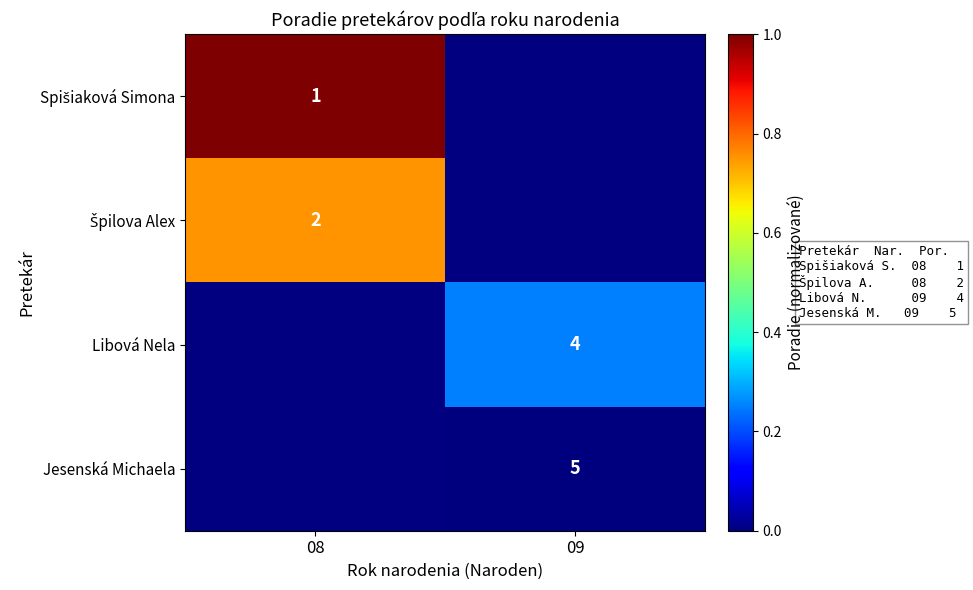

How many distinct data groups are displayed?

4